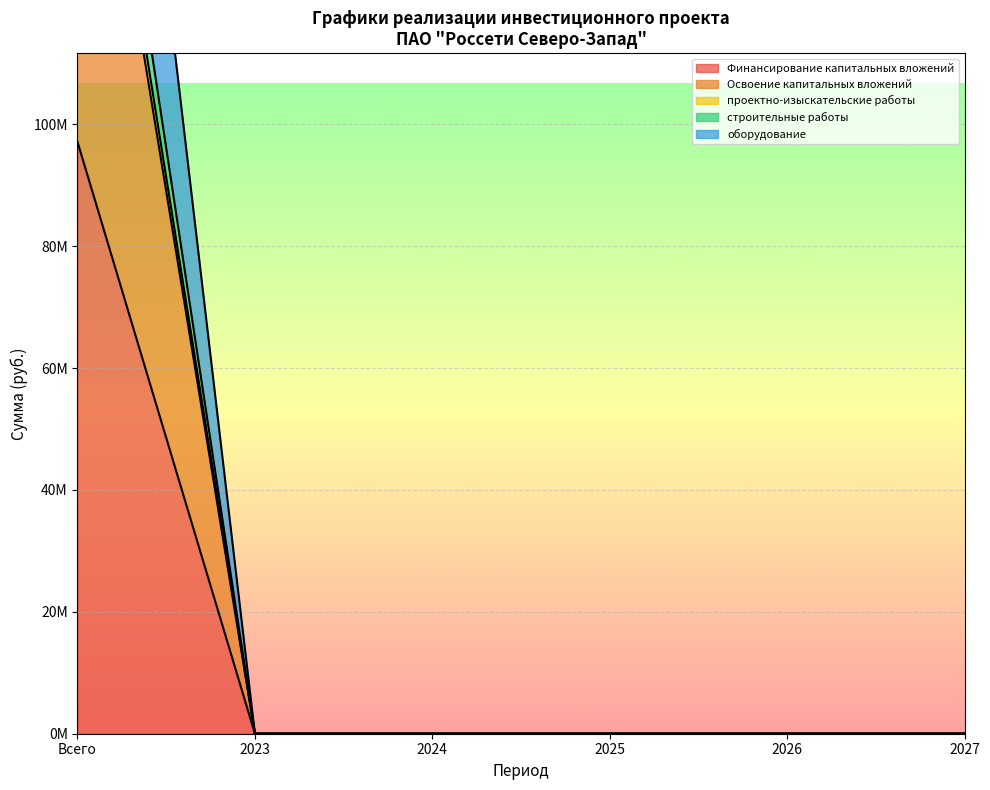

Reading right to left, what are all the values shown in this chart?

Финансирование капитальных вложений: 0	0	0	0	0	192263063
Освоение капитальных вложений: 0	0	0	0	0	178034523
проектно-изыскательские работы: 0	0	0	0	0	182590356
строительные работы: 0	0	0	0	0	97109740
оборудование: 0	0	0	0	0	248012595